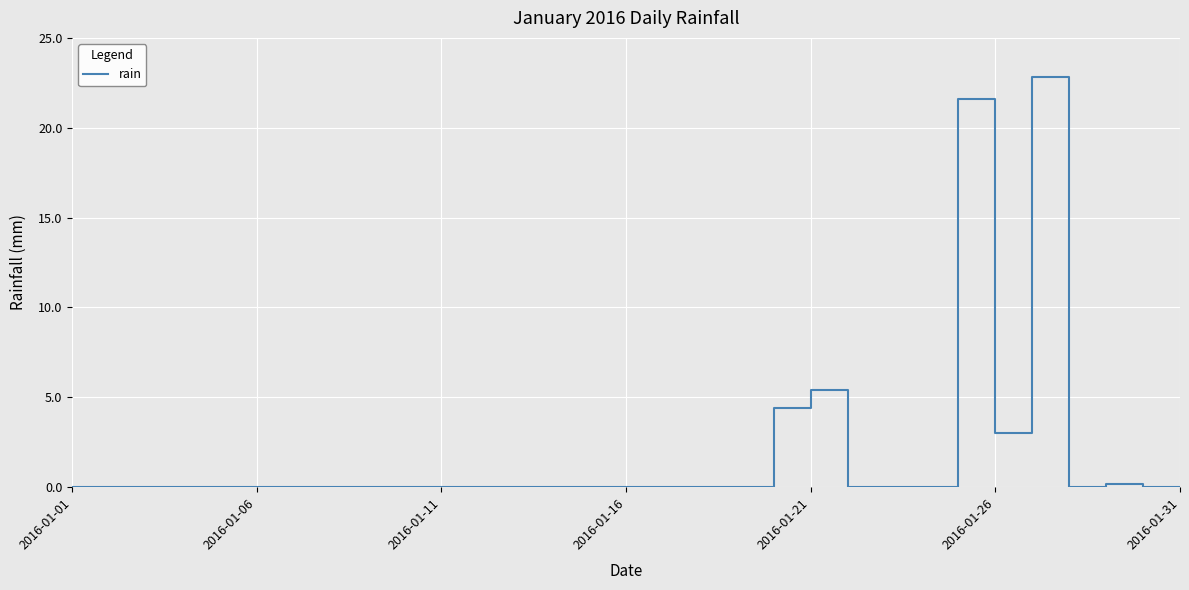

What is the difference between the maximum and minimum values?

22.8